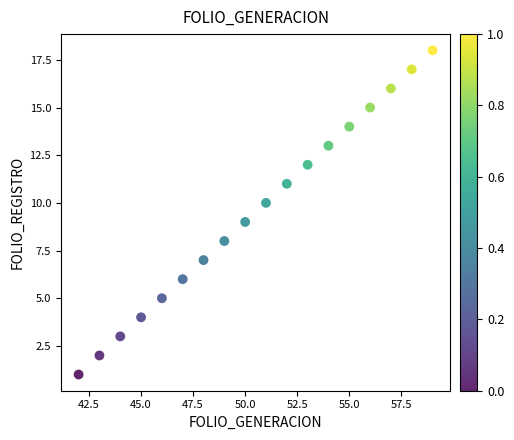

What is the range of X values (max minus min)?

17